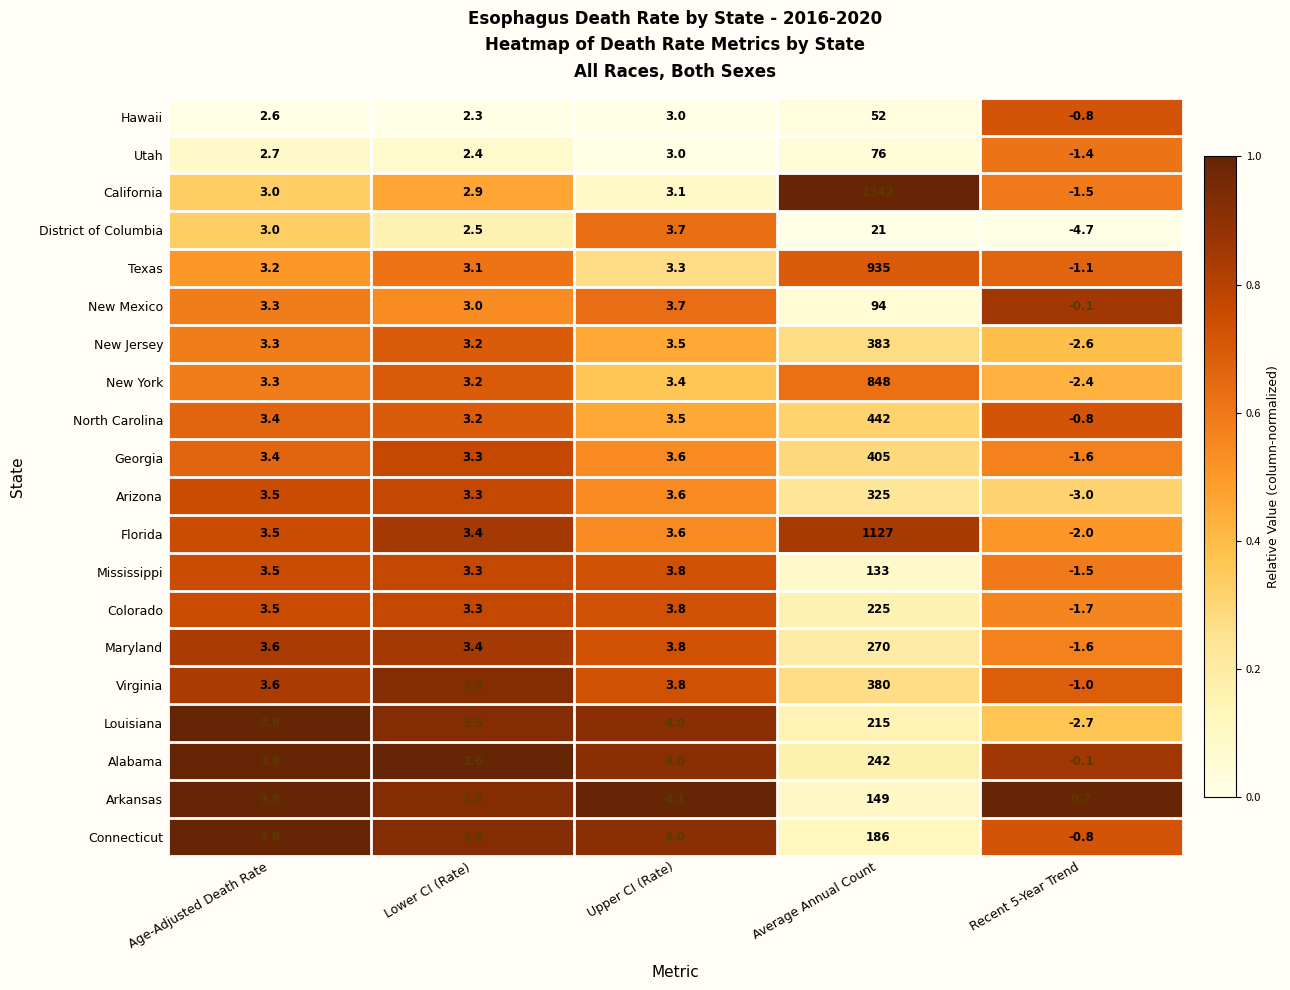

How many distinct data groups are displayed?

20